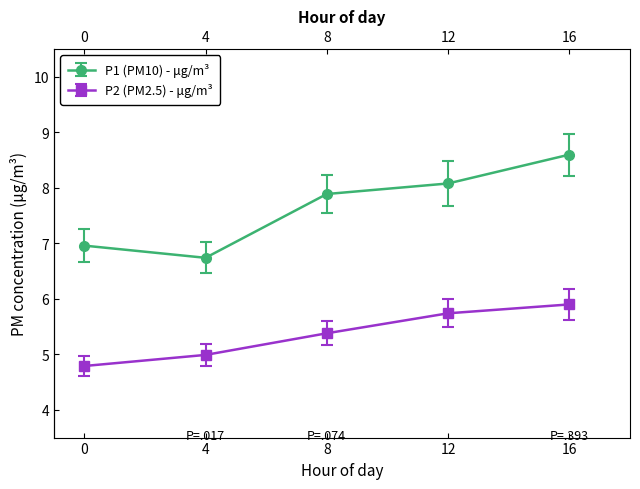

How many categories are shown in the chart?

5